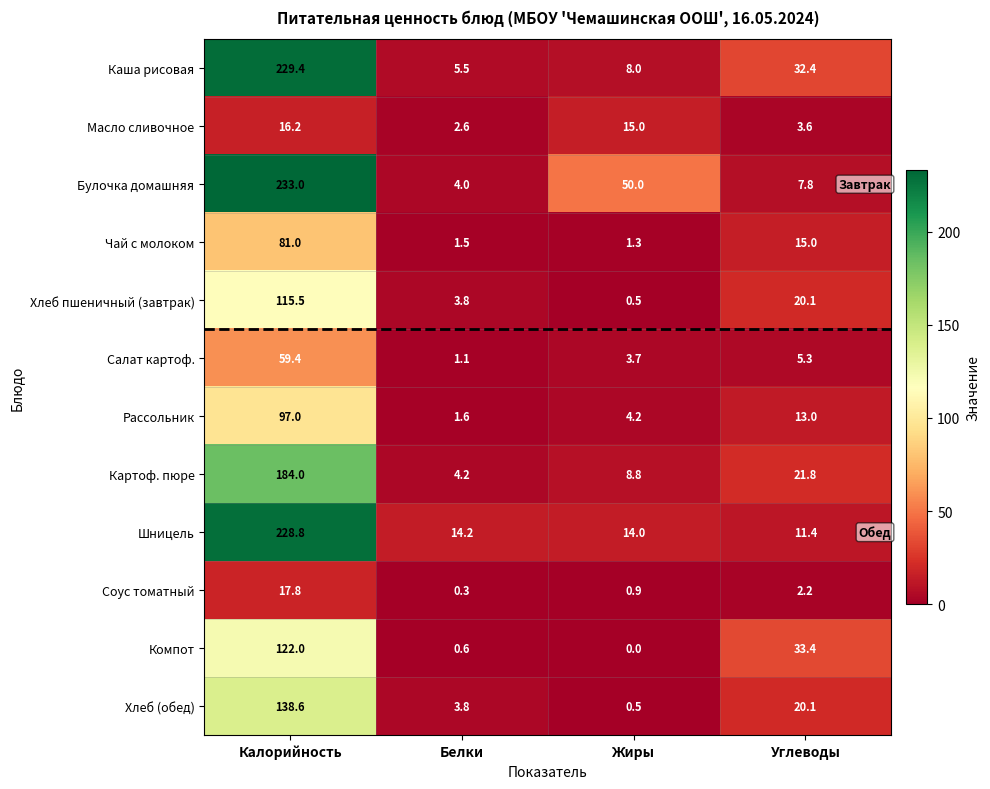

At which label is Булочка домашняя closest to 118?

Жиры